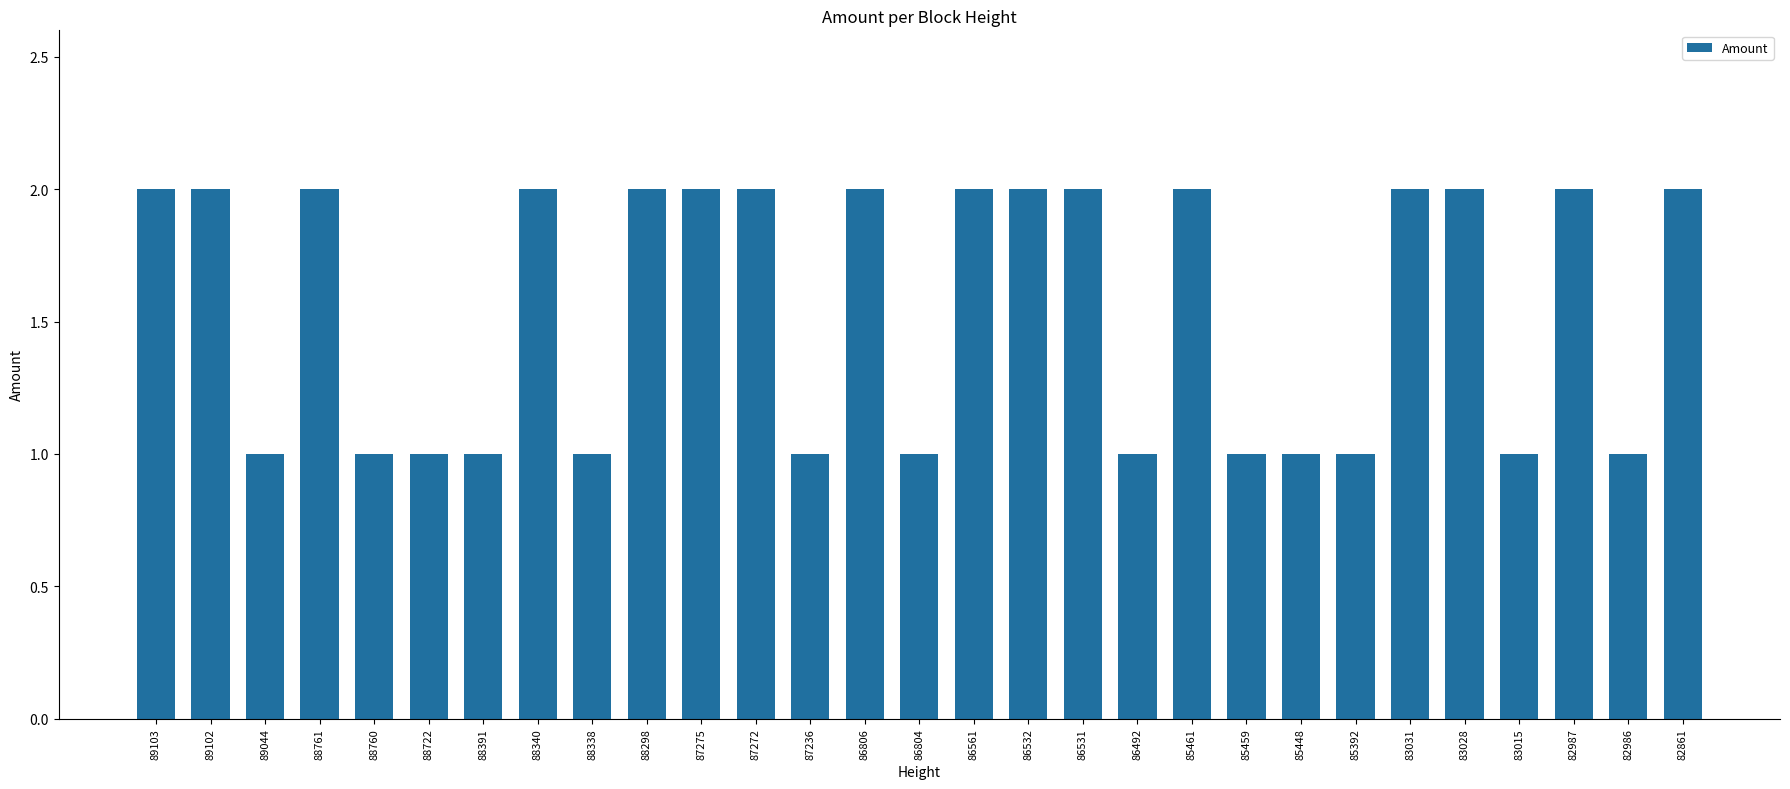

Is it true that the value at 89102 is 2?

True